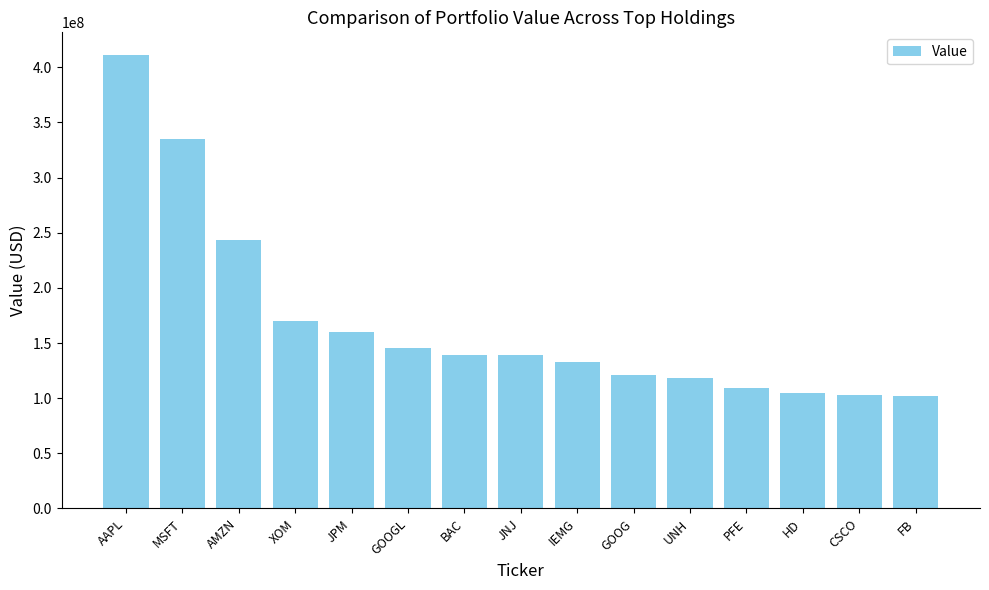

Count the number of categories in the chart.

15